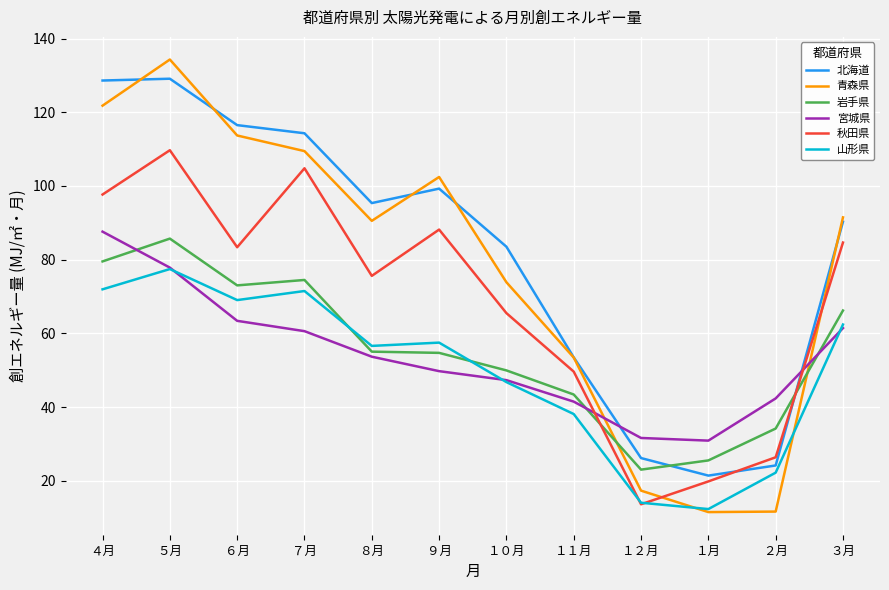

At which category does 岩手県 reach its first local peak?

５月